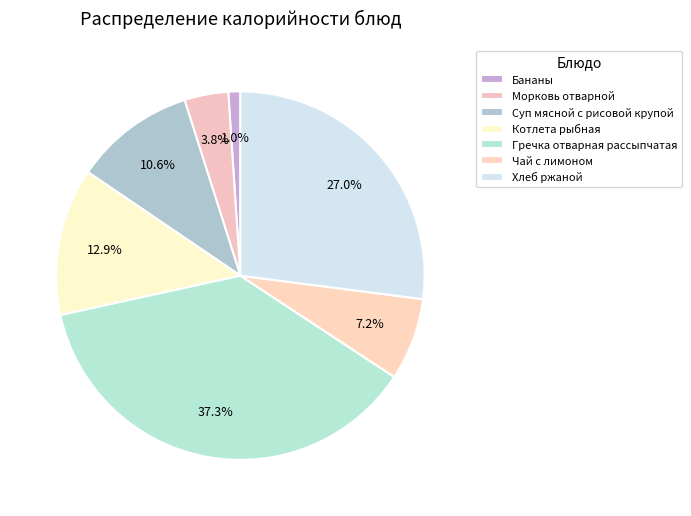

Count the number of slices in the pie.

7